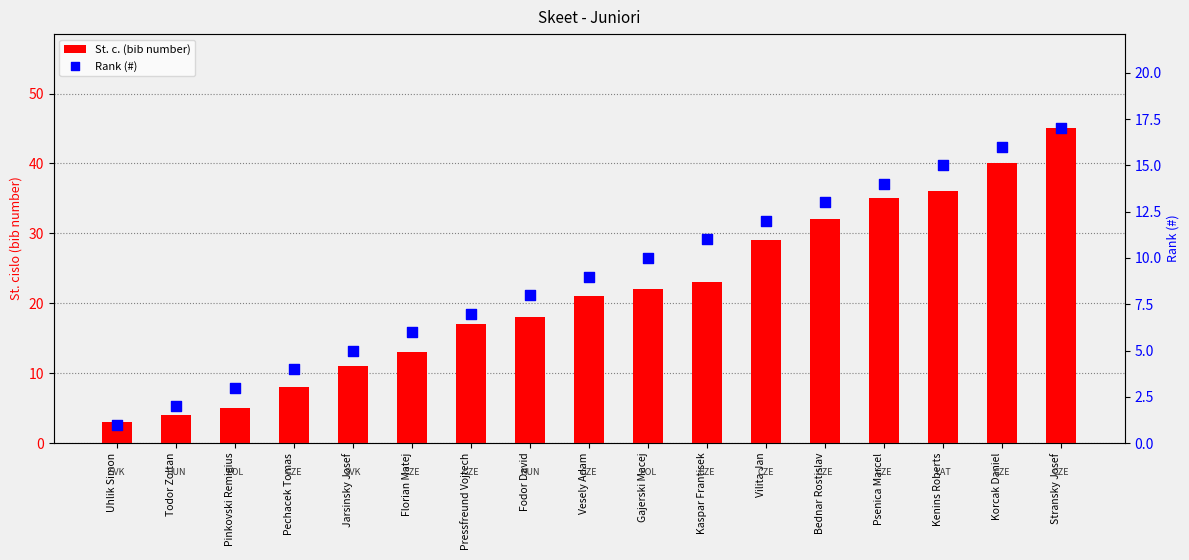

Which series has the largest total across all categories?

St. c. (bib number)